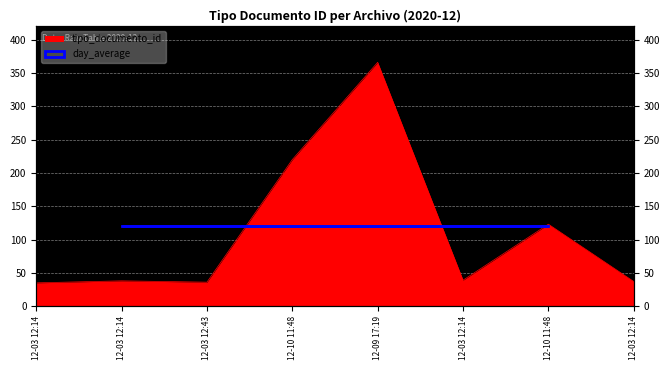

Read the value at 12-09 17:19, to the nearest 50.

350